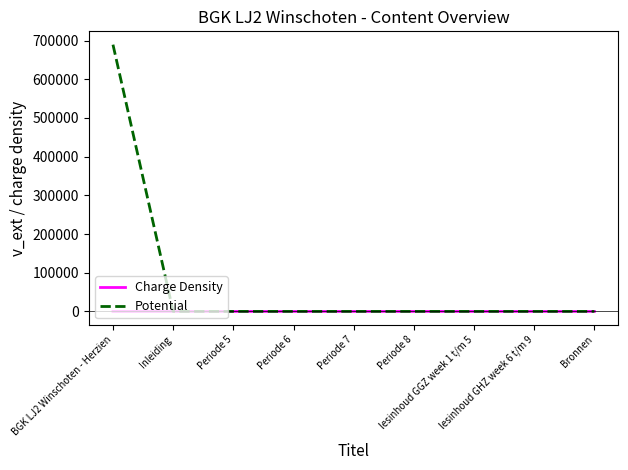

What are all the series names shown in the legend?

Charge Density, Potential